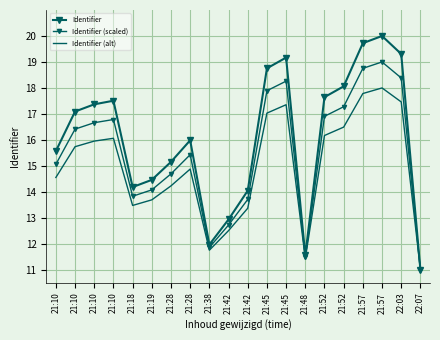

Which series has the widest spread of values?

Identifier